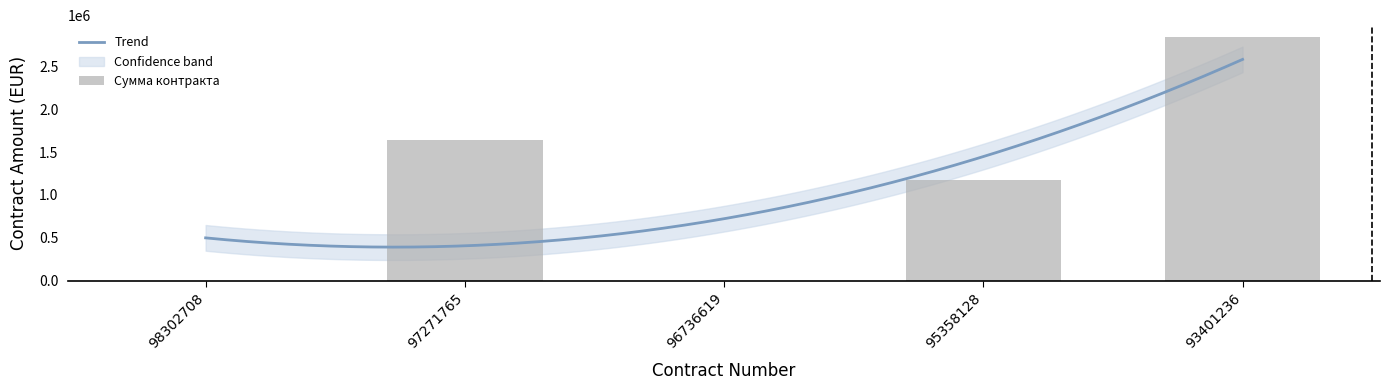

Which has a higher value, 98302708 or 96736619?

98302708